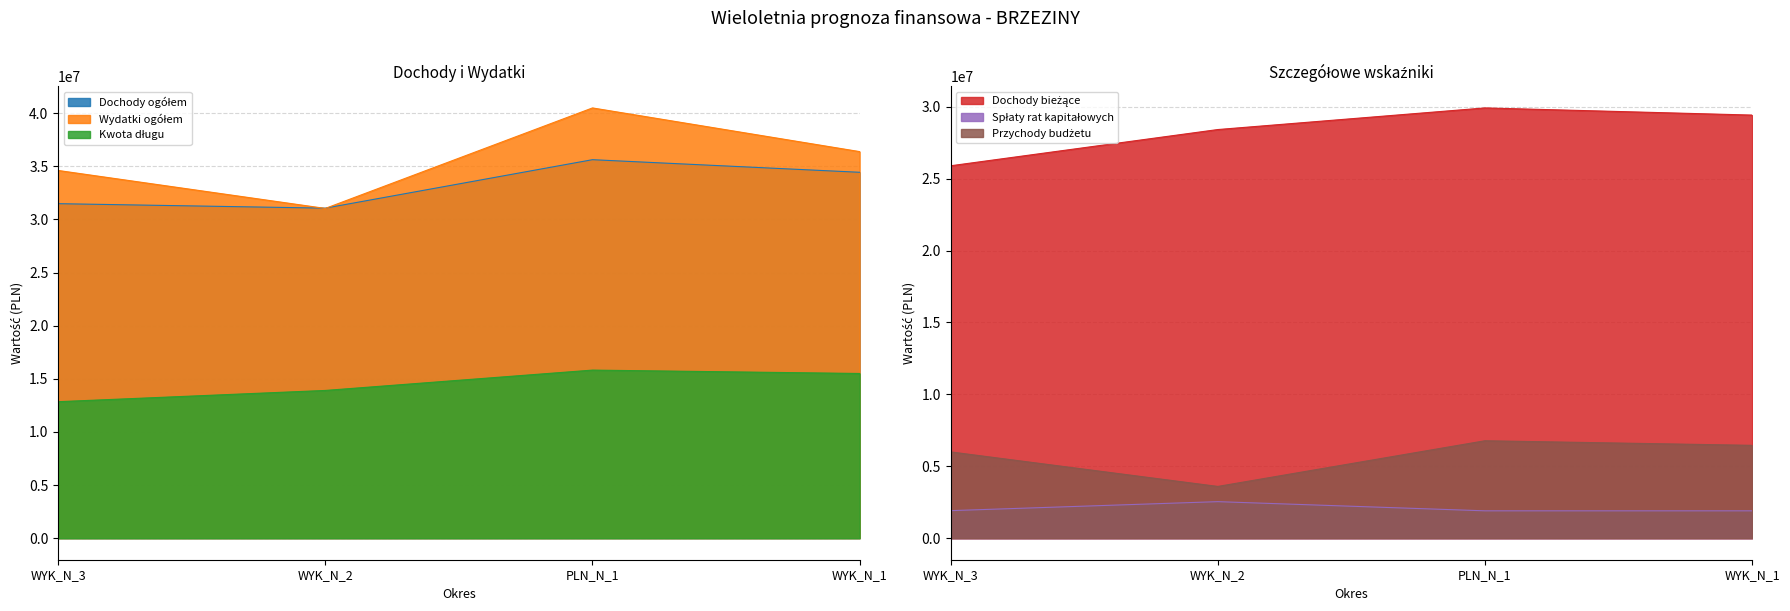

Which series has the largest range (max minus min)?

Wydatki ogółem